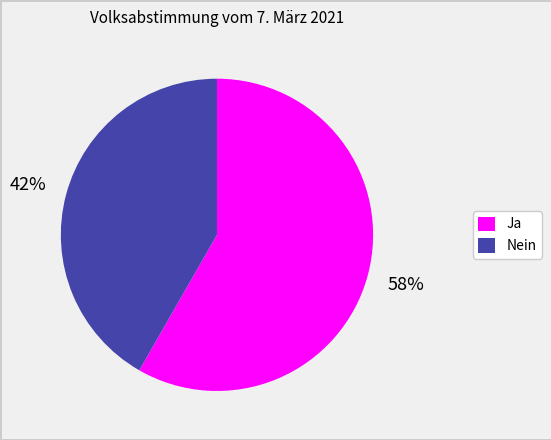

To the nearest percent, what portion does Nein represent?

42%